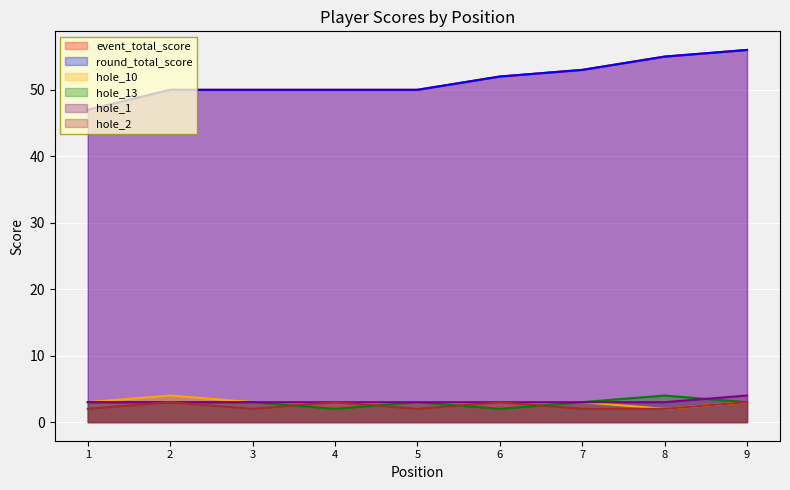

Where does the hole_10 series first go above 3?

2